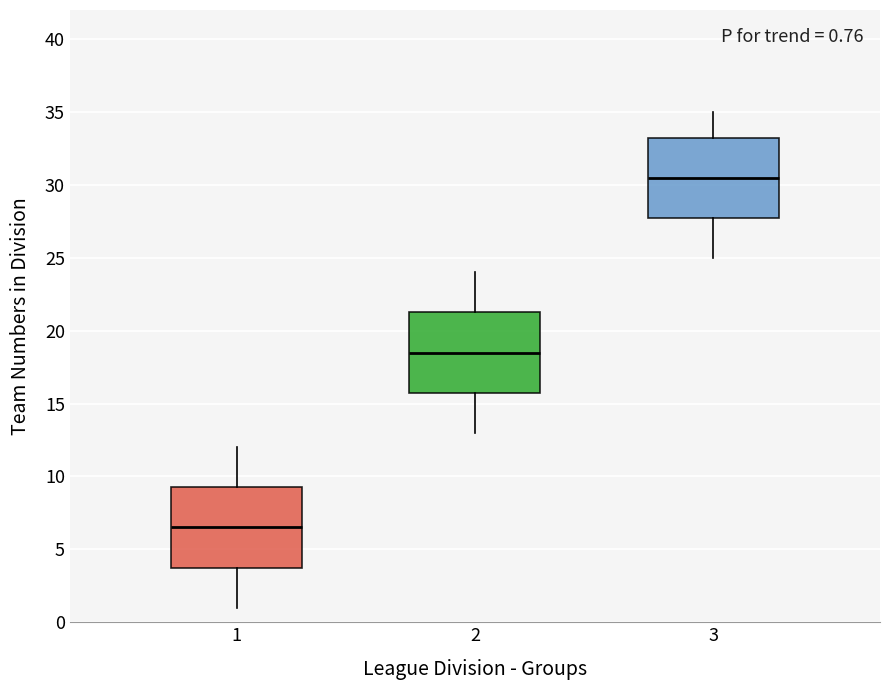

Which box's median line is the highest?

3